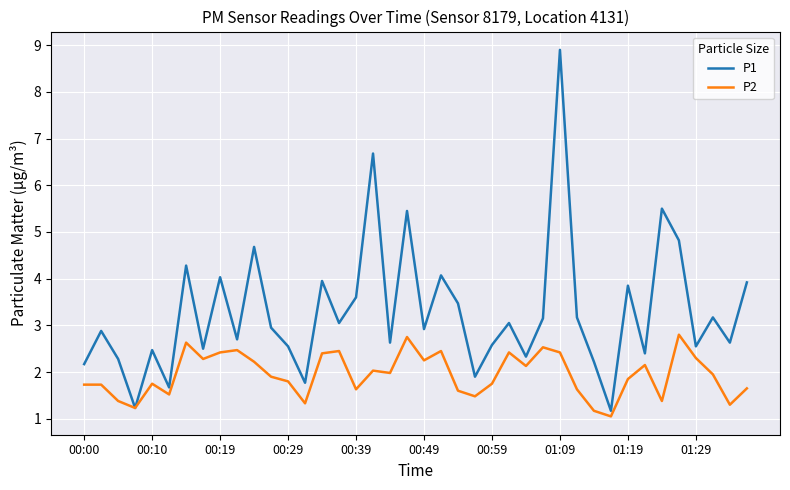

How many interior local peaks does the P1 series have?

14